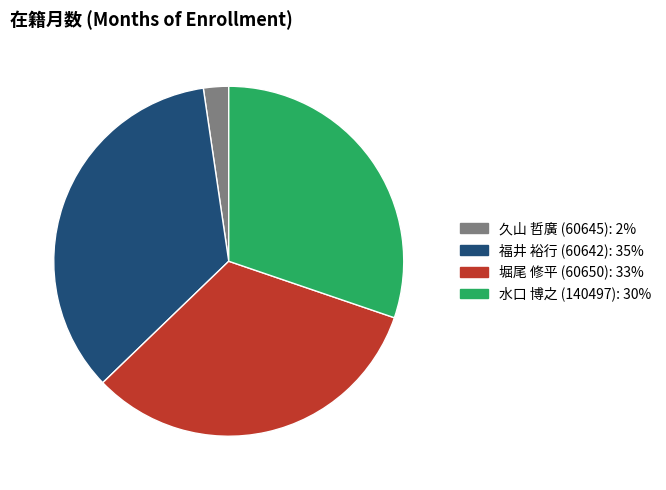

What percentage is the 福井 裕行 (60642) slice, to the nearest percent?

35%